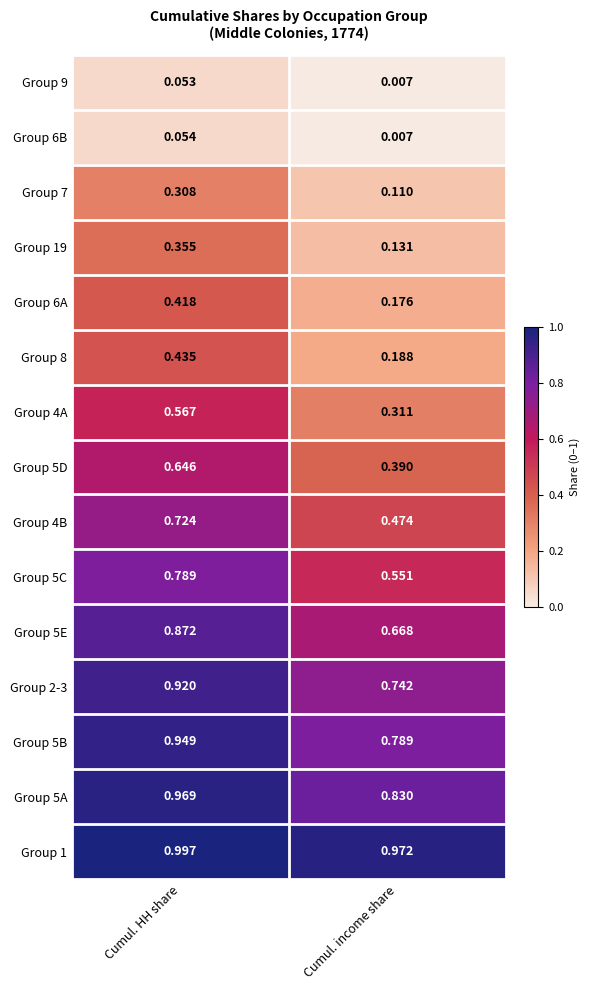

List the labels in order of Group 9 value, smallest first.

Cumul. income share, Cumul. HH share